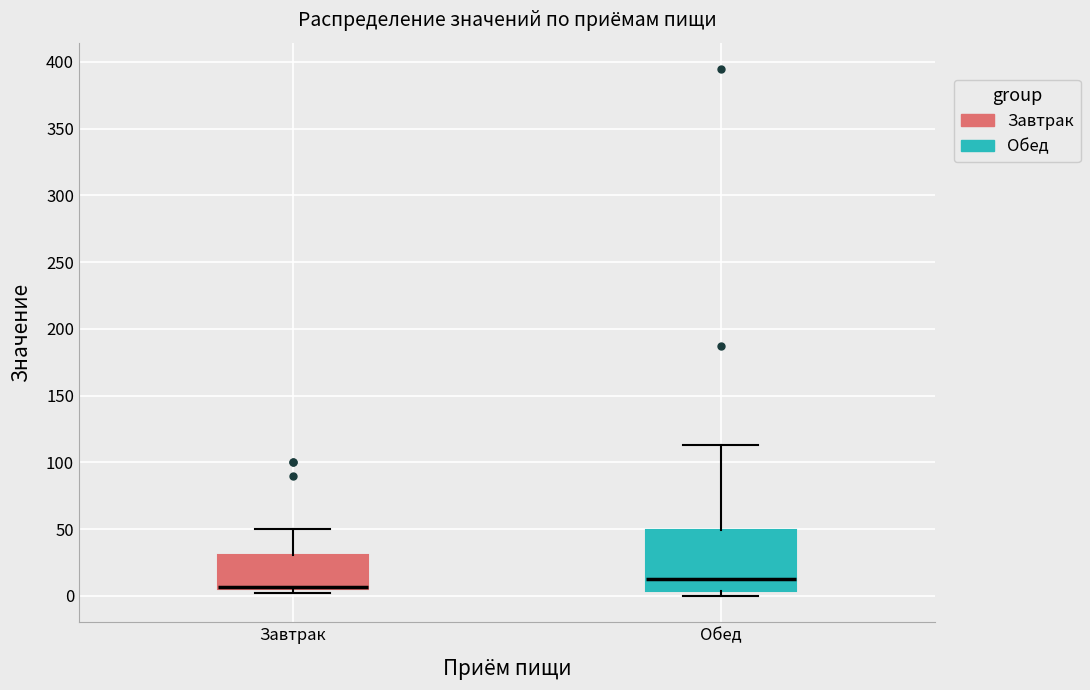

Reading left to right, transcribe this box plot: for each box, give where its median line is, the range the box spans, and where its two whiskers end, as read against the y-axis. The values are not printed on the chart, so give them approximately, as read against the axis.

Завтрак: median 5 (just above the box's lower edge), box 5 to 30, whiskers 0 to 50
Обед: median 15, box 5 to 50, whiskers 0 to 115